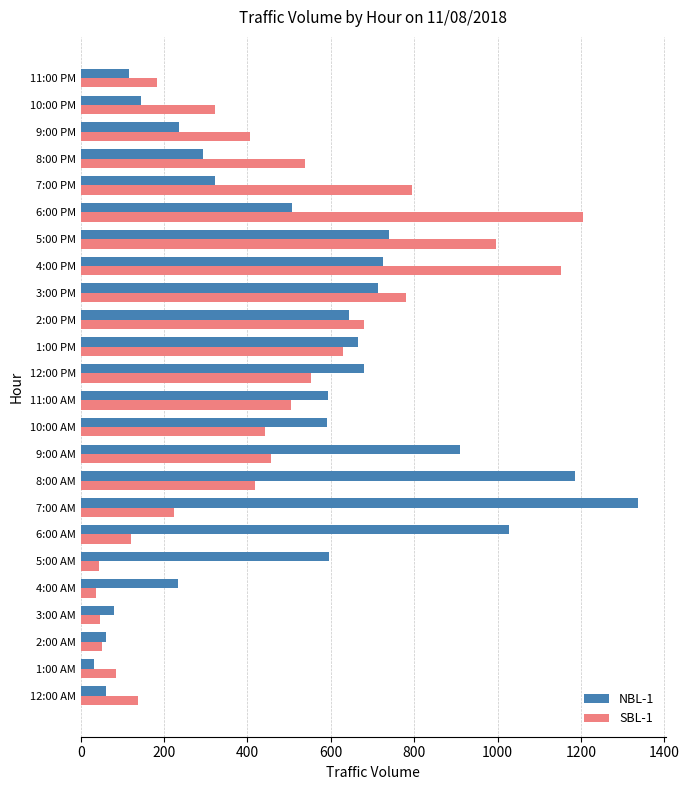

What is the sum of the NBL-1 values at 6:00 AM and 9:00 AM?

1935